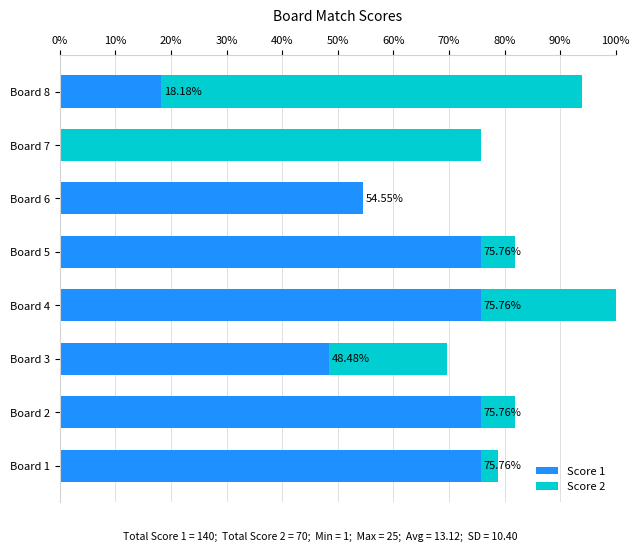

What are all the series names shown in the legend?

Score 1, Score 2